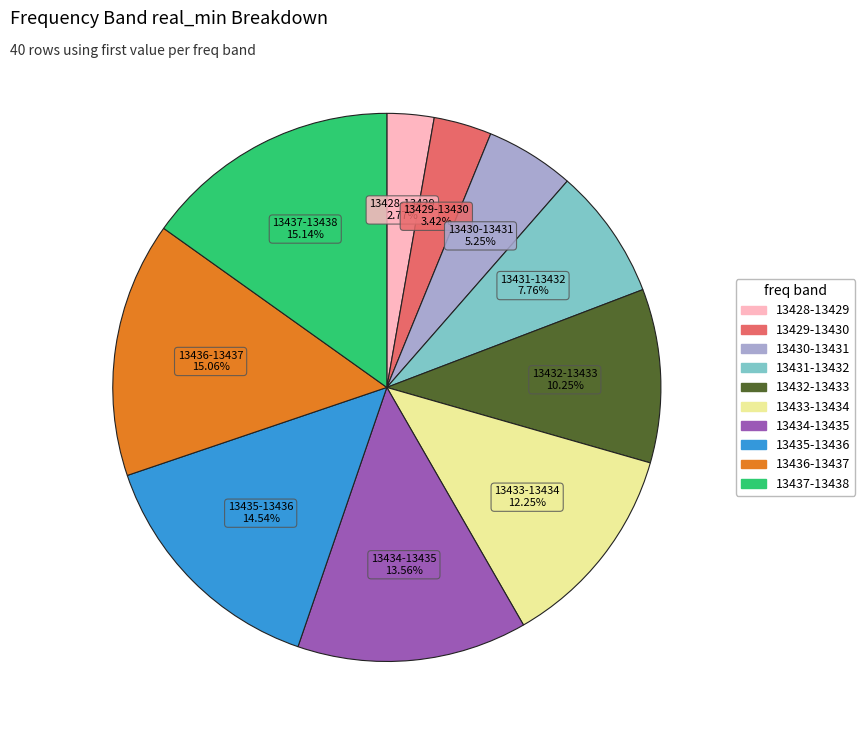

Does any single category account for the majority?

No